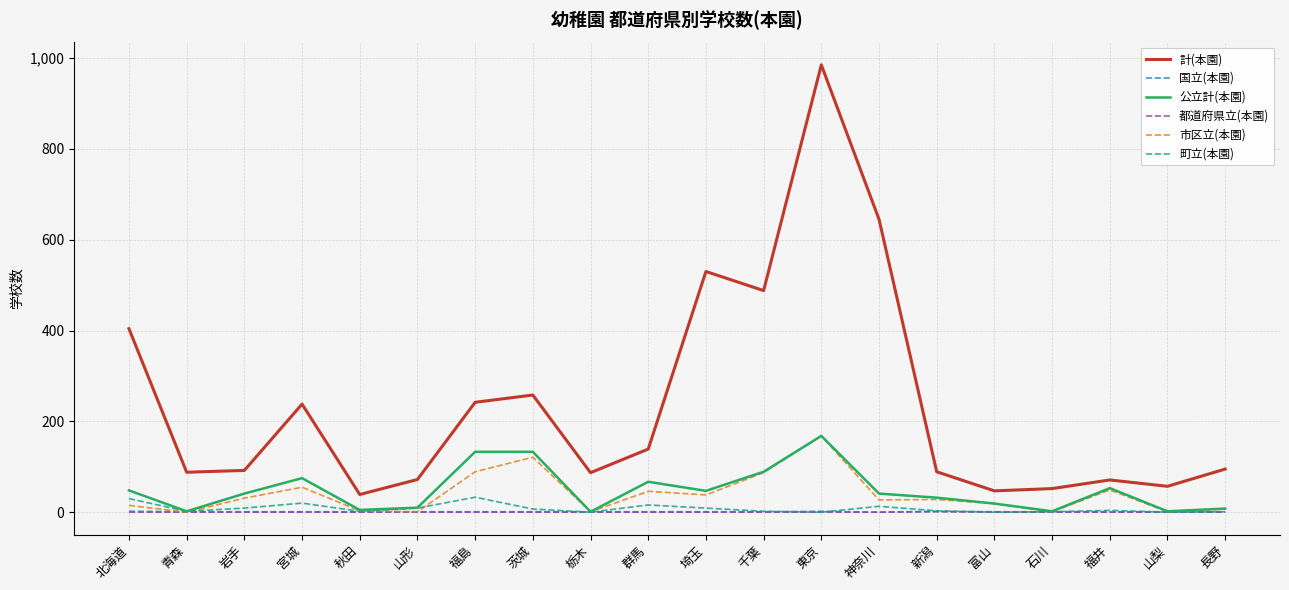

What is the greatest value displayed?

985